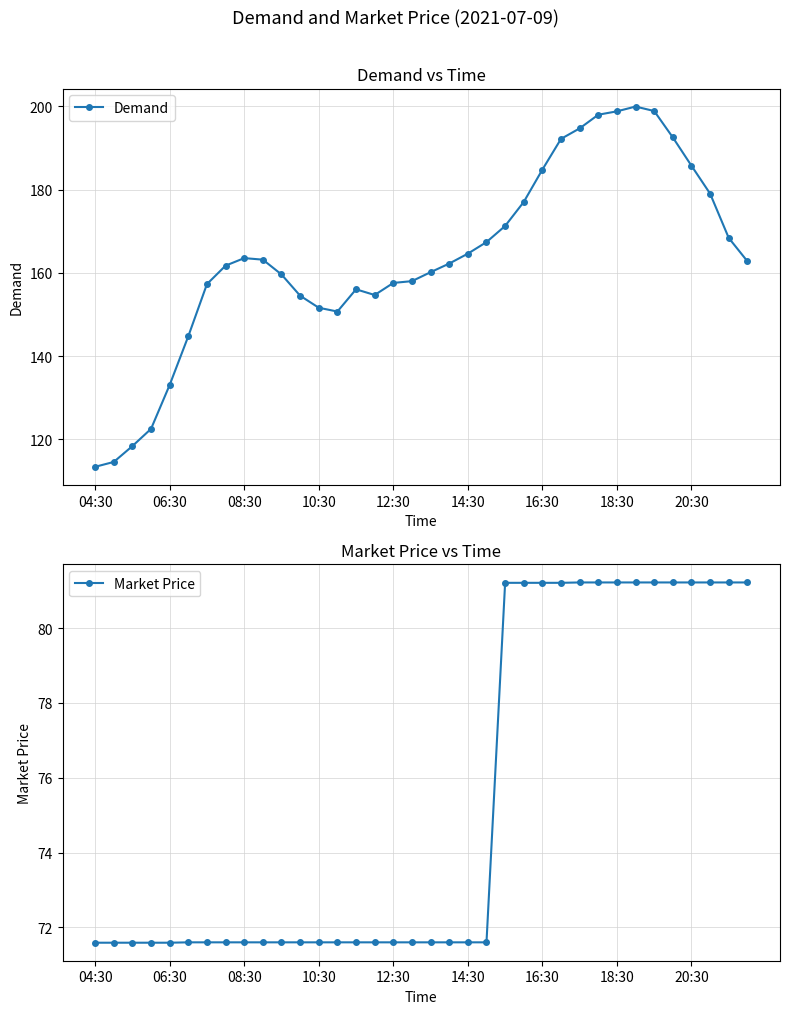

The Demand series shows 49.1 at 14:30. True or false?

False